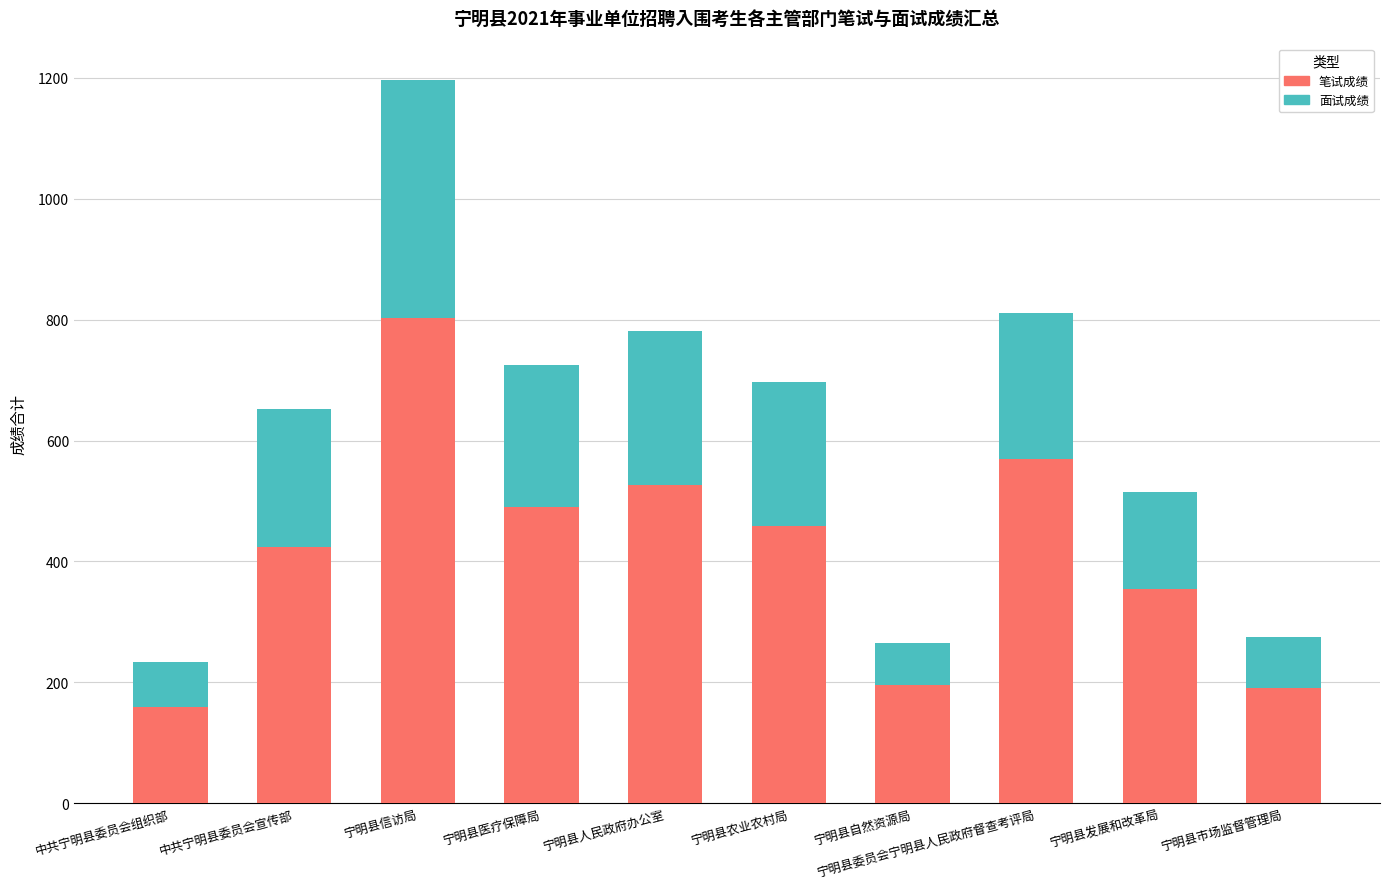

Does the chart contain stacked bars?

Yes